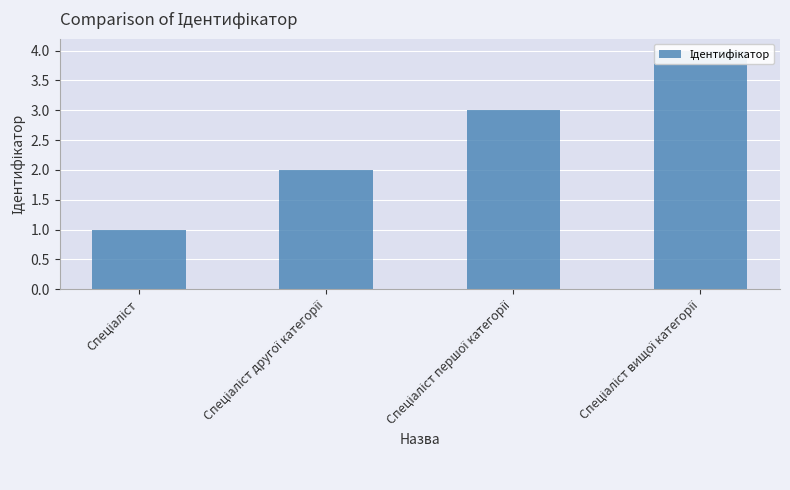

What is the difference between the maximum and minimum values?

3